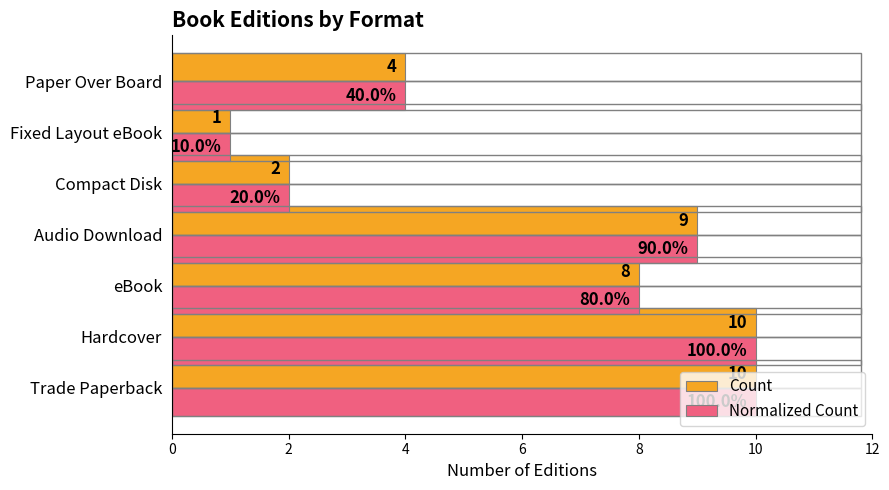

What is the difference between the second highest and second lowest values in the Count series?

8